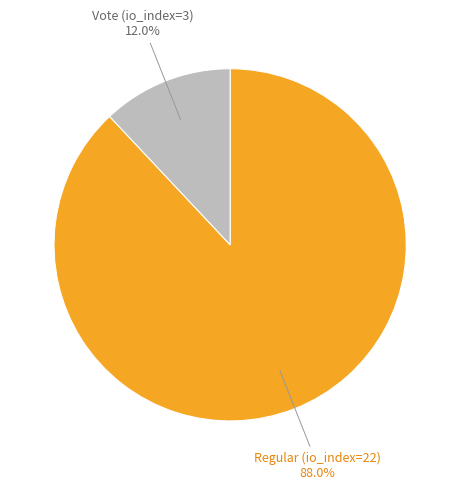

How many slices are in this pie chart?

2